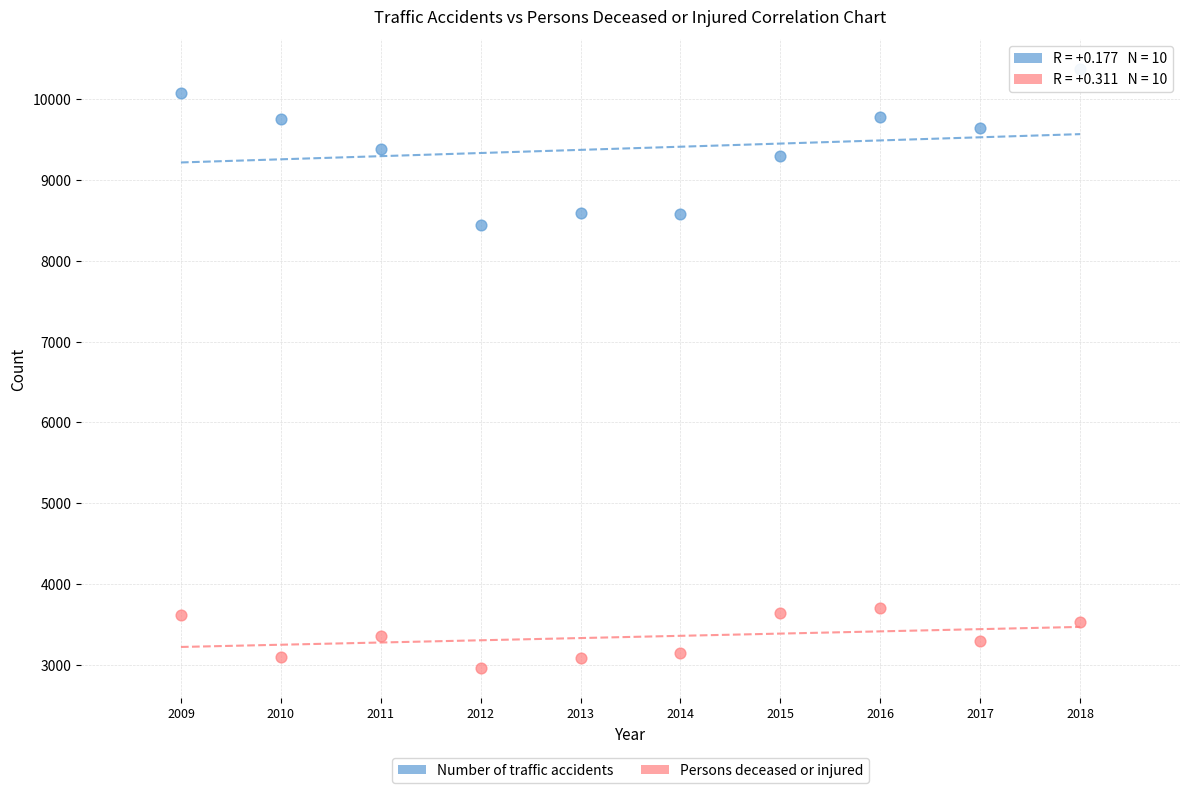

Across all data points, what is the range of Y values (max minus min)?

7409